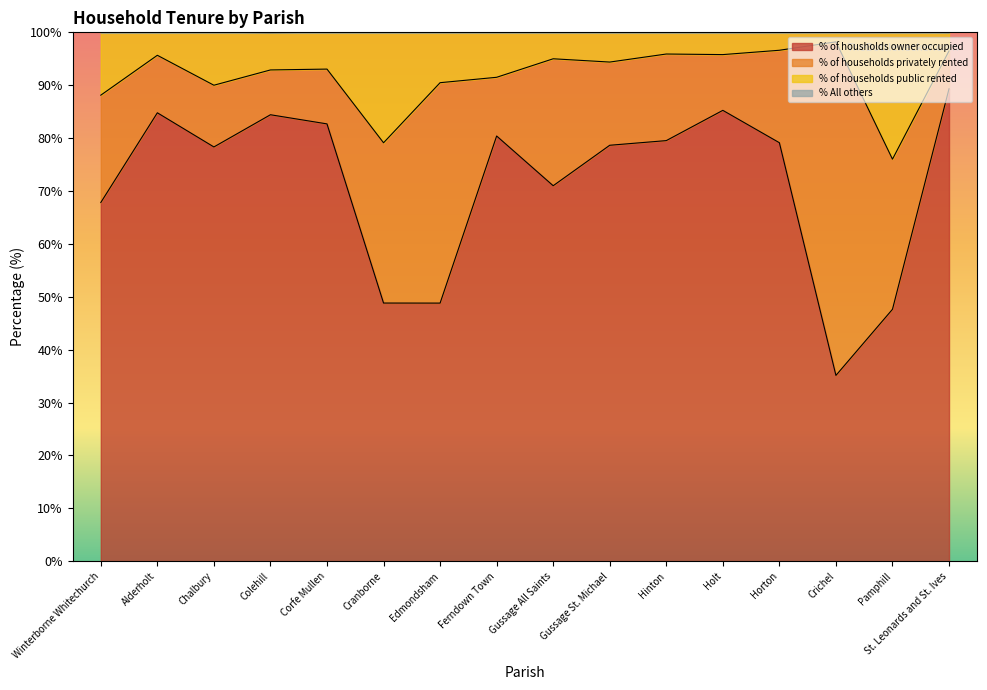

What is the label of the 12th point from the left?

Holt